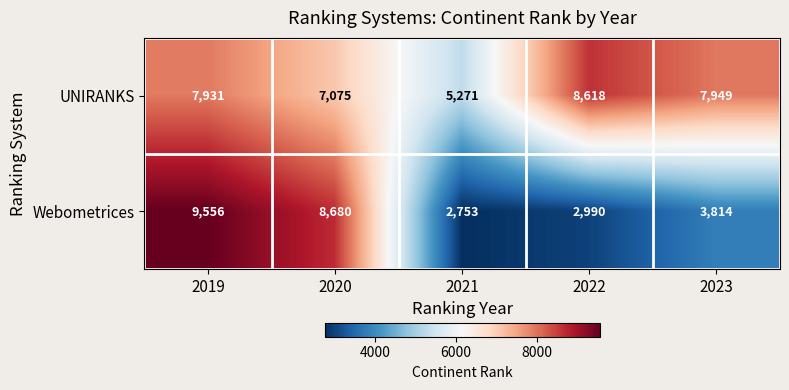

Which category has the lowest value in the UNIRANKS series?

2021